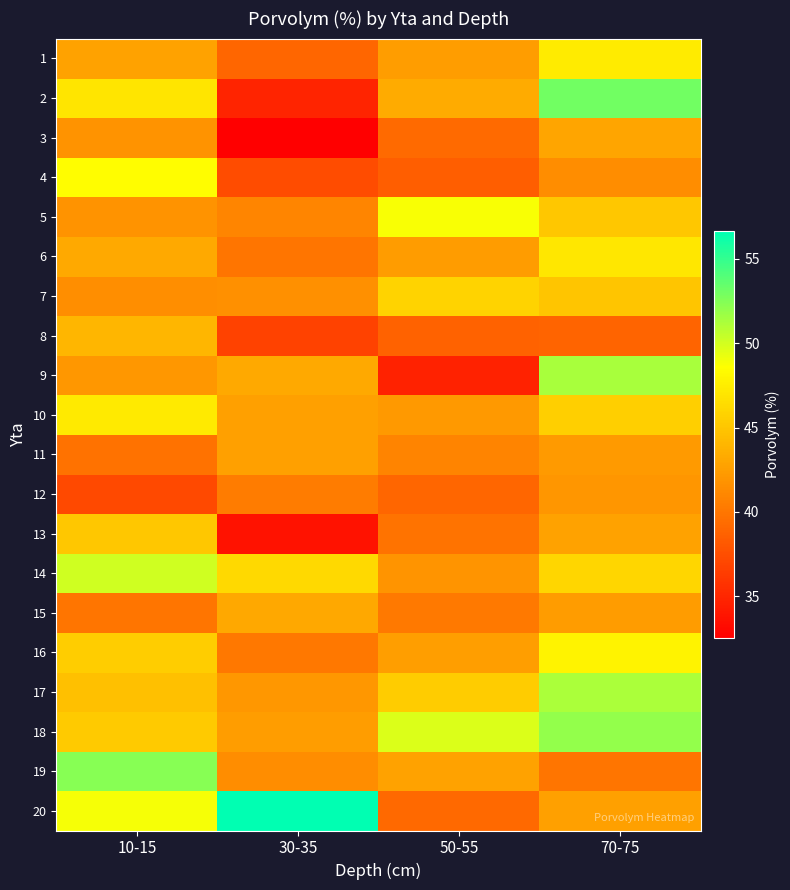

How many distinct data groups are displayed?

20